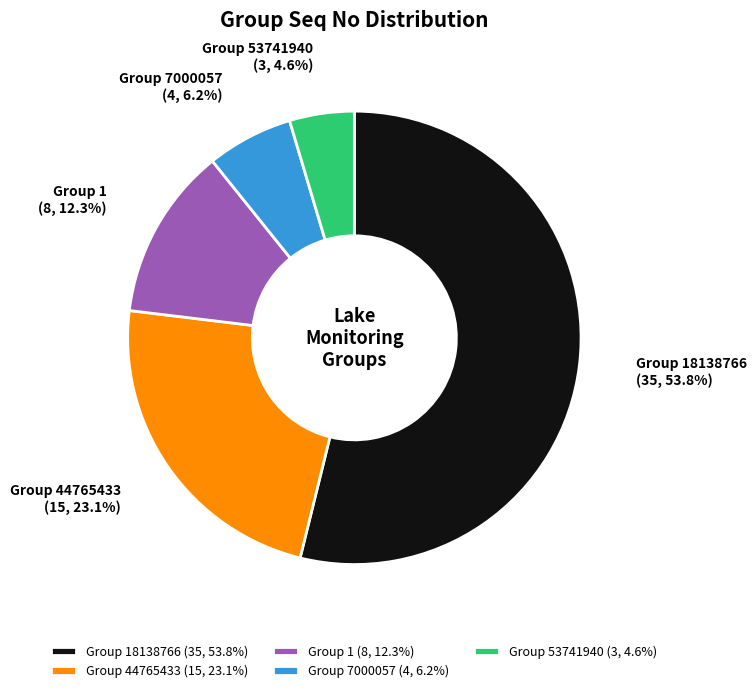

What is the largest slice in the pie chart?

Group 18138766 (35, 53.8%)